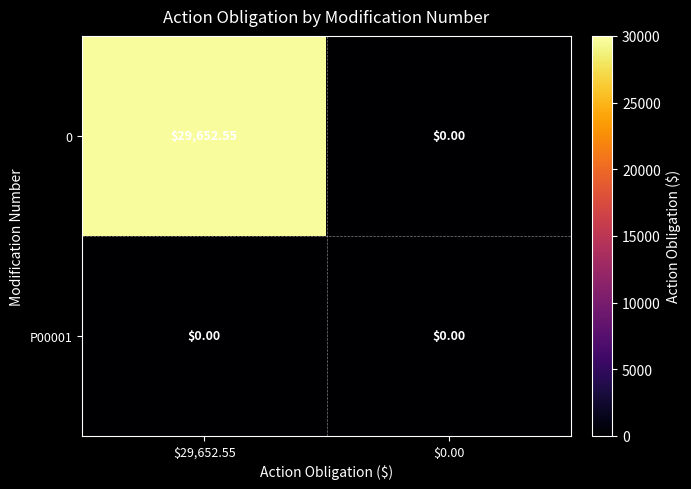

At $29,652.55, list the series in order from smallest to largest.

P00001, 0